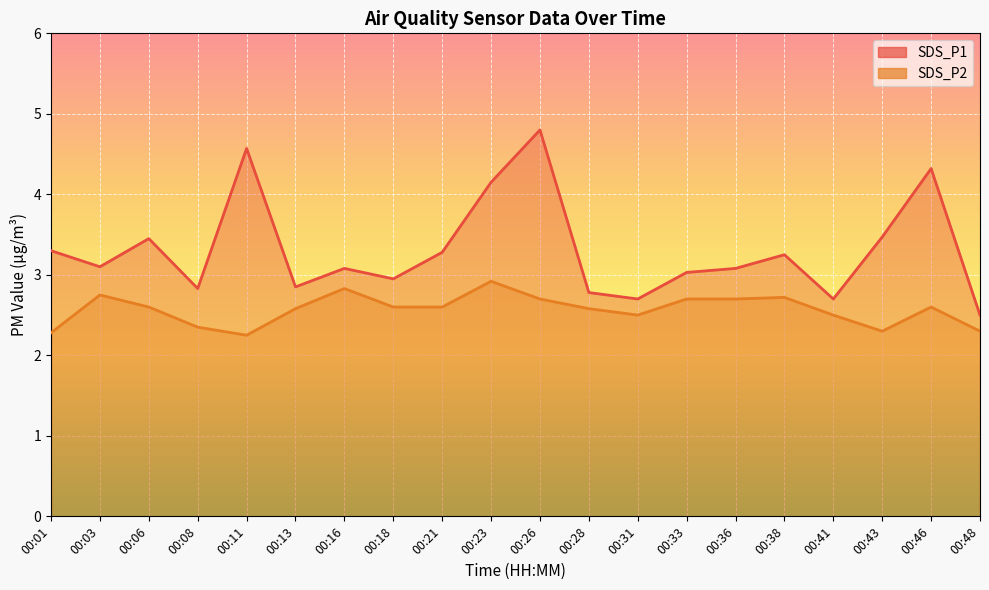

How many data points in SDS_P1 are less than 3?

7